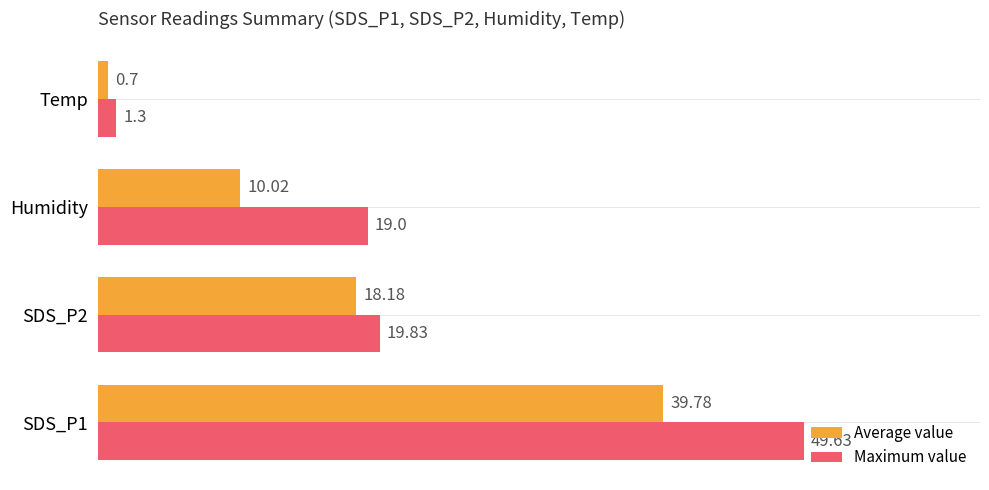

Which series has the largest range (max minus min)?

Maximum value